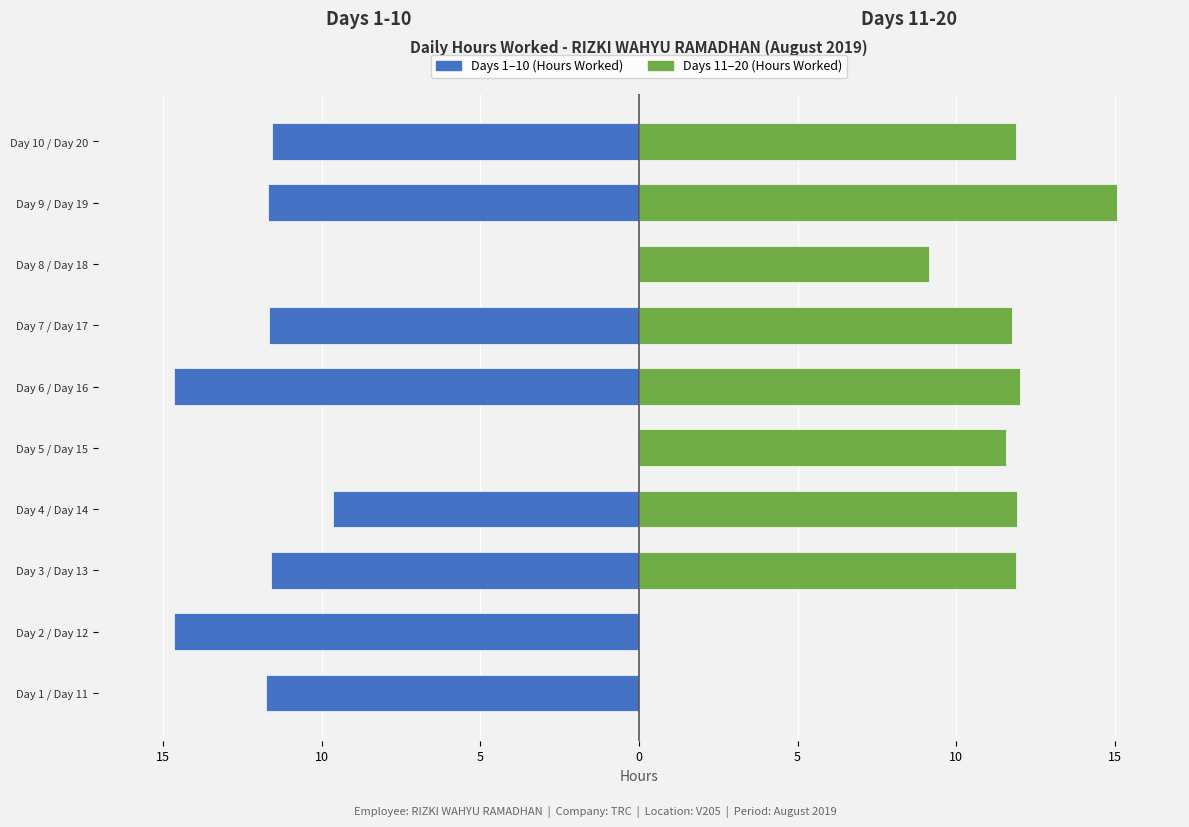

What is the difference between the second highest and second lowest values in the Days 11-20 series?

12.0